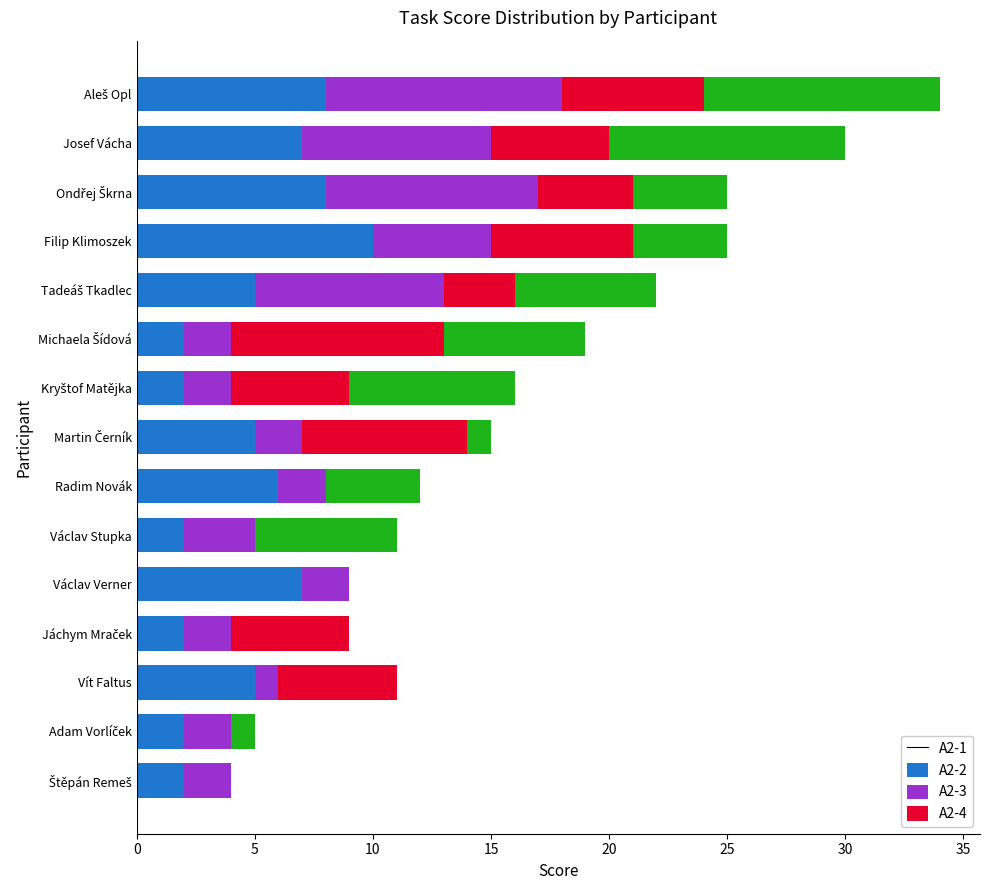

What is the total value across all series at Josef Vácha?

30